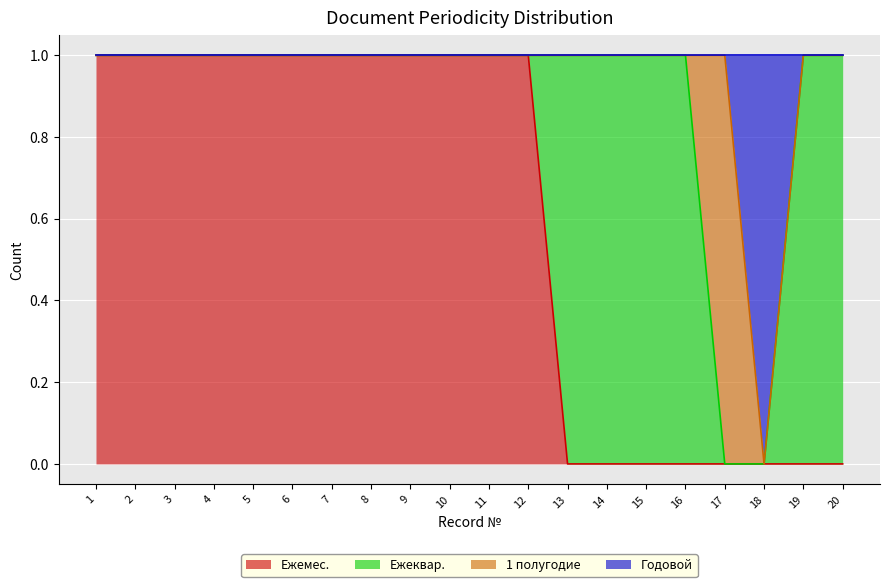

At which category is the sum across all series the highest?

1